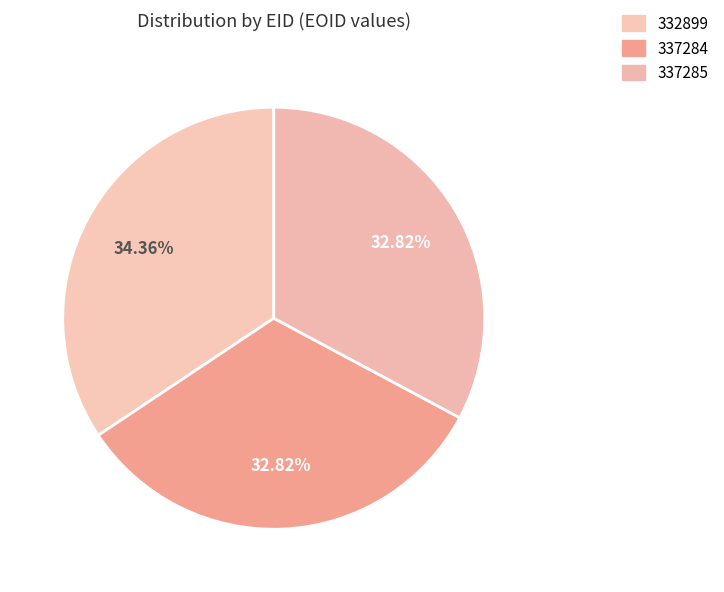

To the nearest percent, what is the average slice percentage?

33%